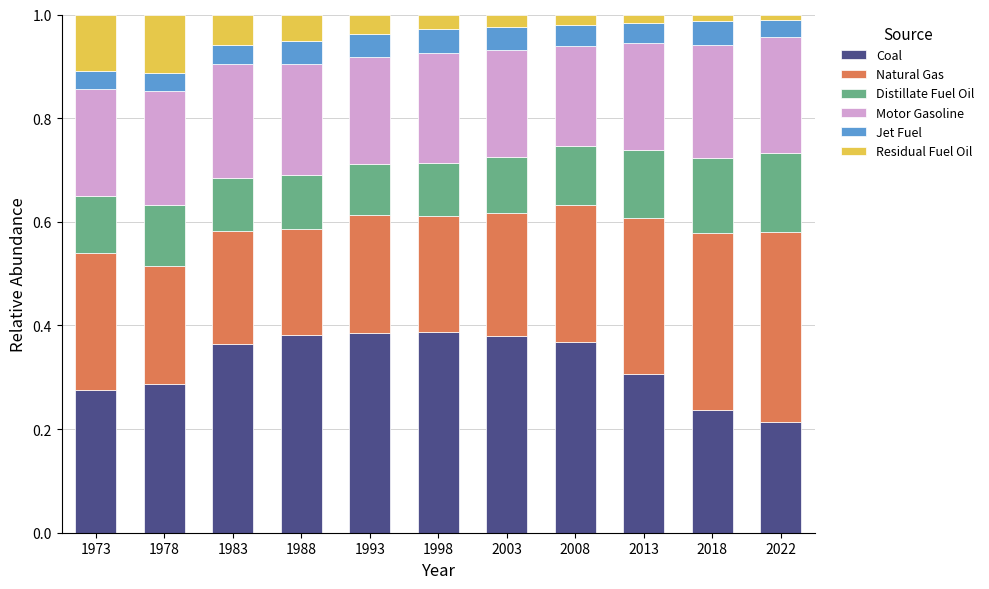

The Coal series shows 0.6 at 2008. True or false?

False